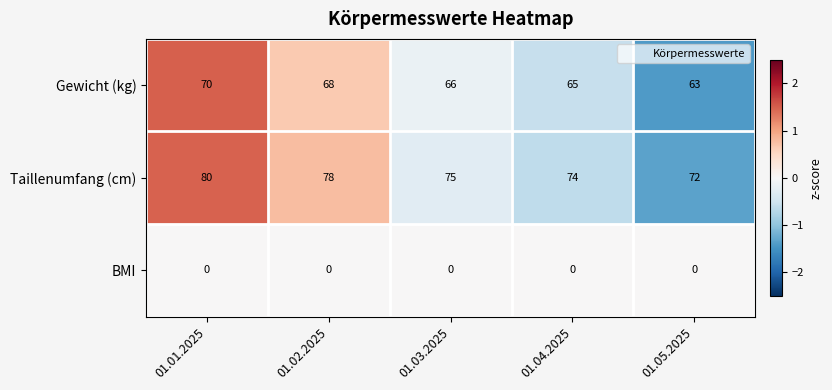

Reading left to right, extract all data points from this chart.

Gewicht (kg): 70	68	66	65	63
Taillenumfang (cm): 80	78	75	74	72
BMI: 0	0	0	0	0